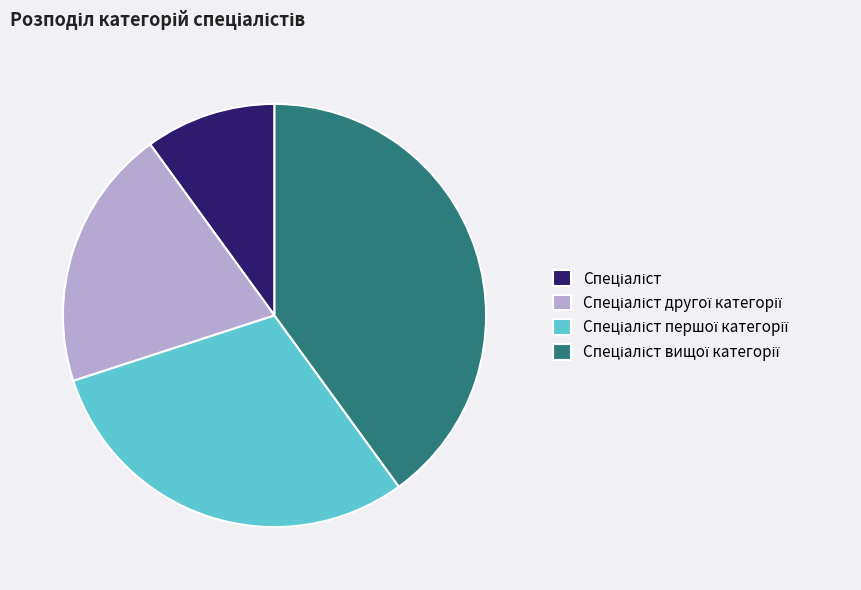

Is there any slice that represents more than half of the pie?

No